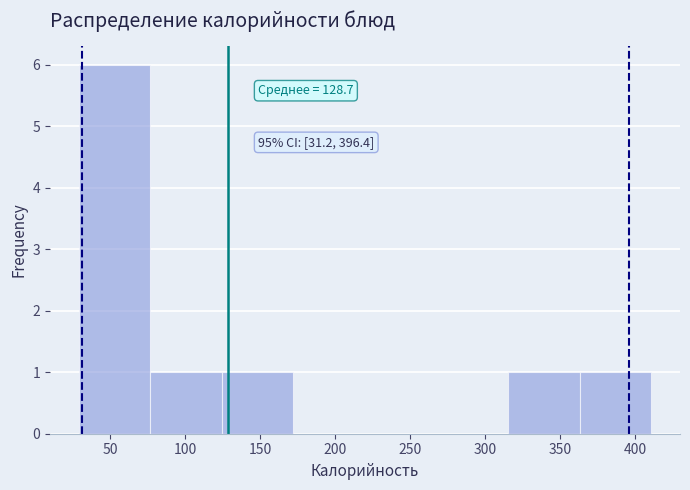

Which range on the x-axis has the tallest bar?

30 to 75